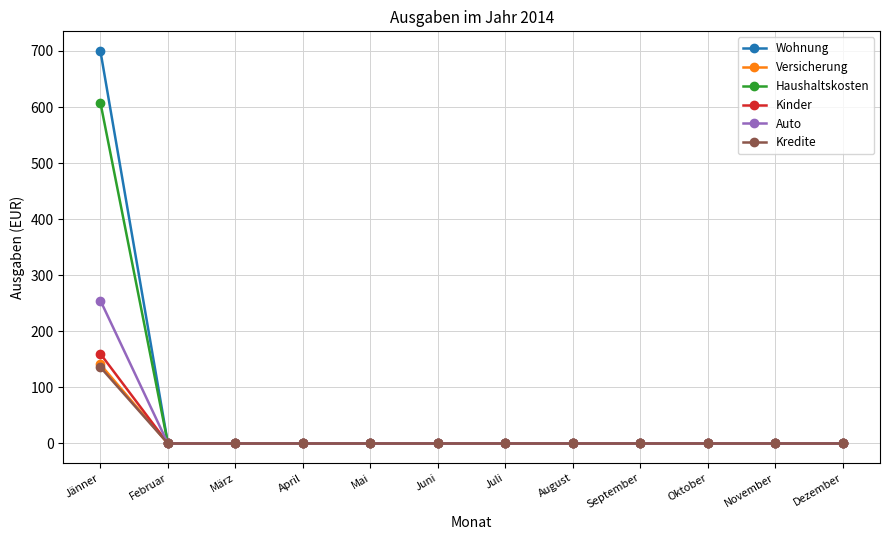

At which category does the chart reach its peak across all series?

Jänner